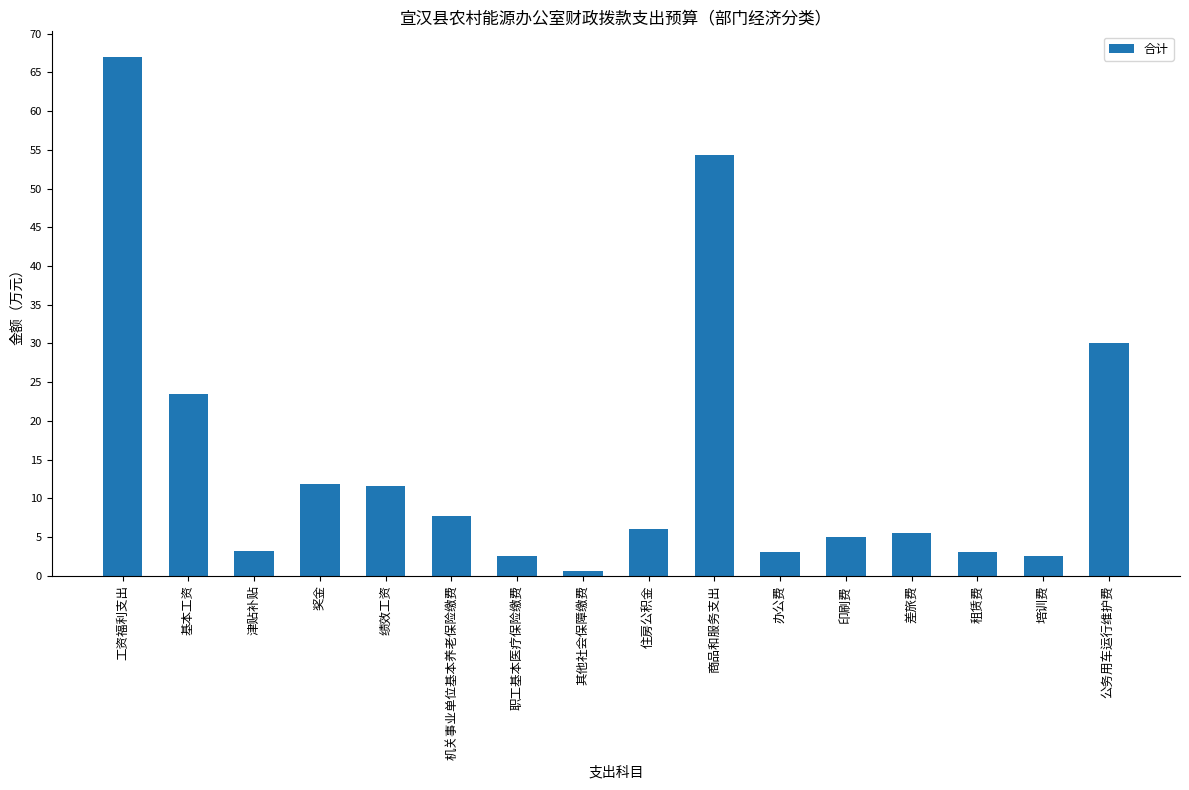

Count the number of categories in the chart.

16